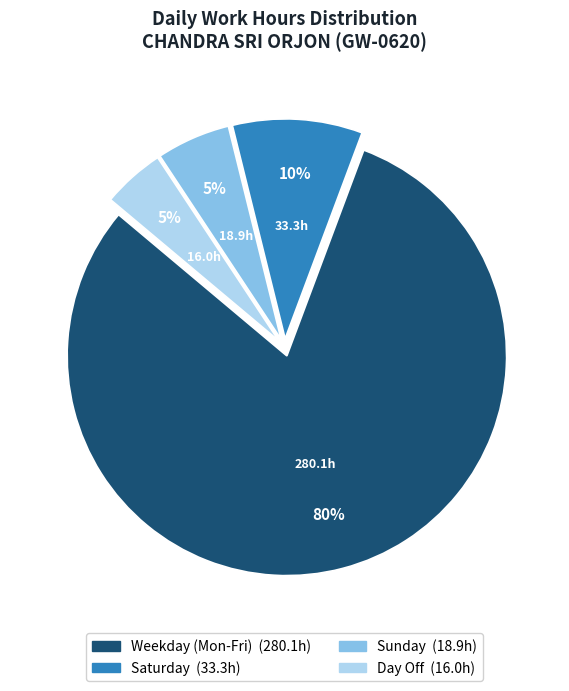

Is there any slice that represents more than half of the pie?

Yes